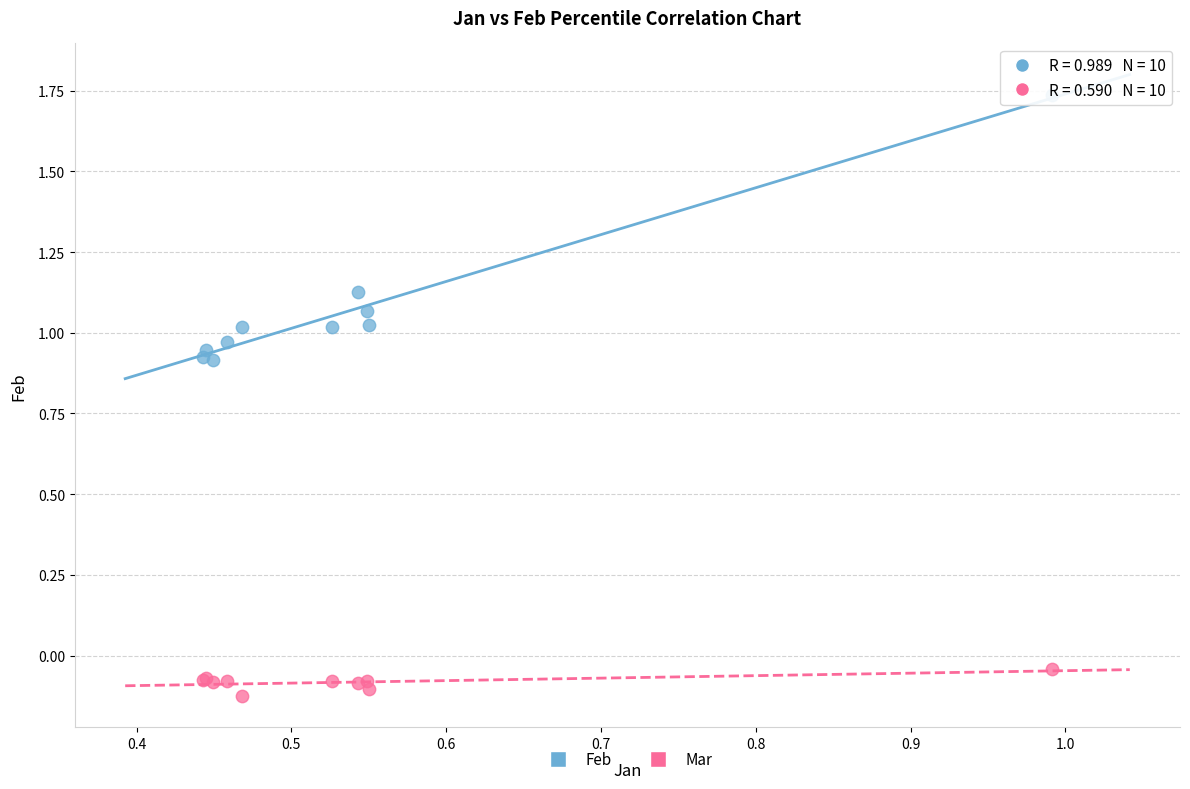

Which series reaches the maximum Y coordinate?

Feb